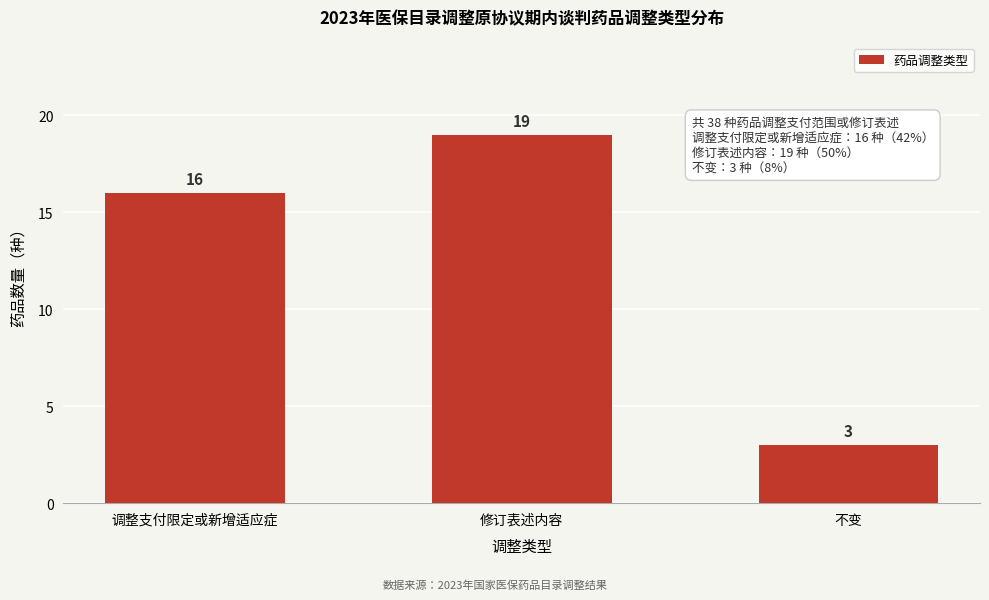

Reading left to right, extract all data points from this chart.

调整支付限定或新增适应症=16	修订表述内容=19	不变=3